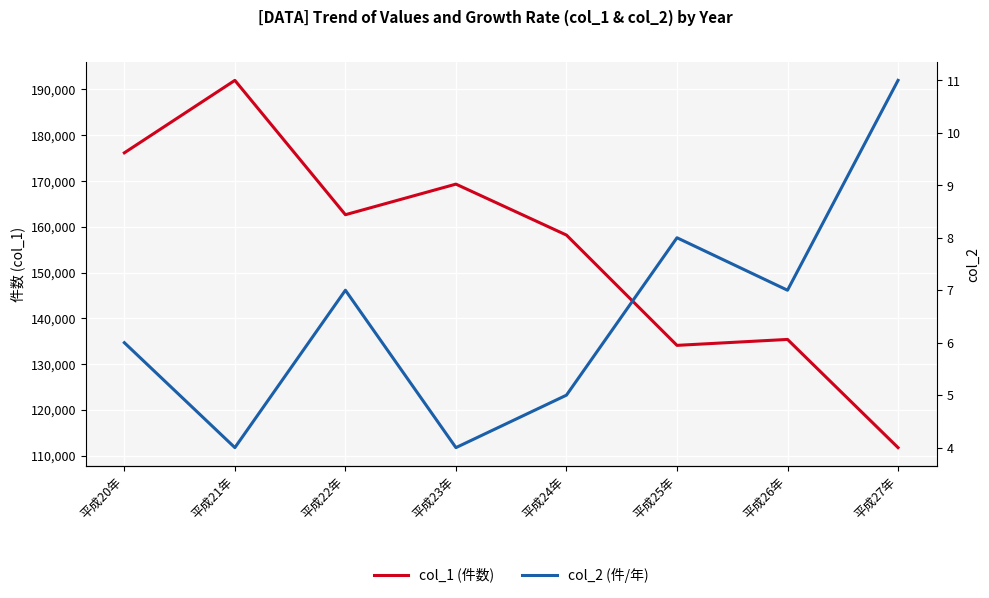

The value of col_1 (件数) at 平成22年 is 162634. True or false?

True